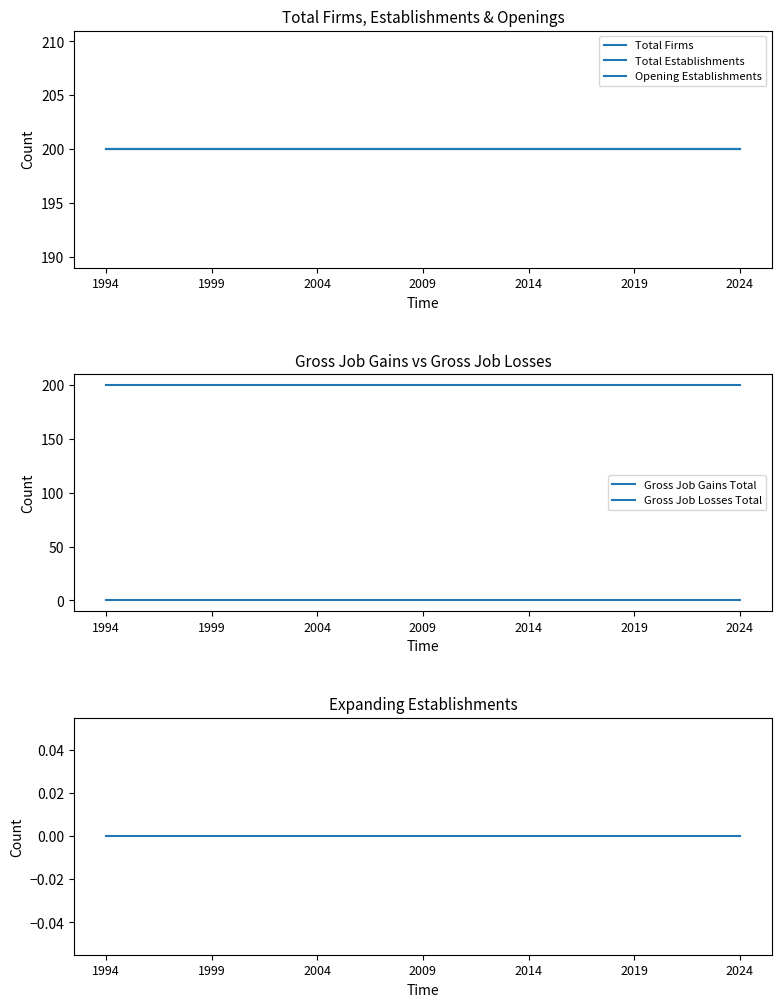

Which series changed the most between 13 and 25?

Total Firms